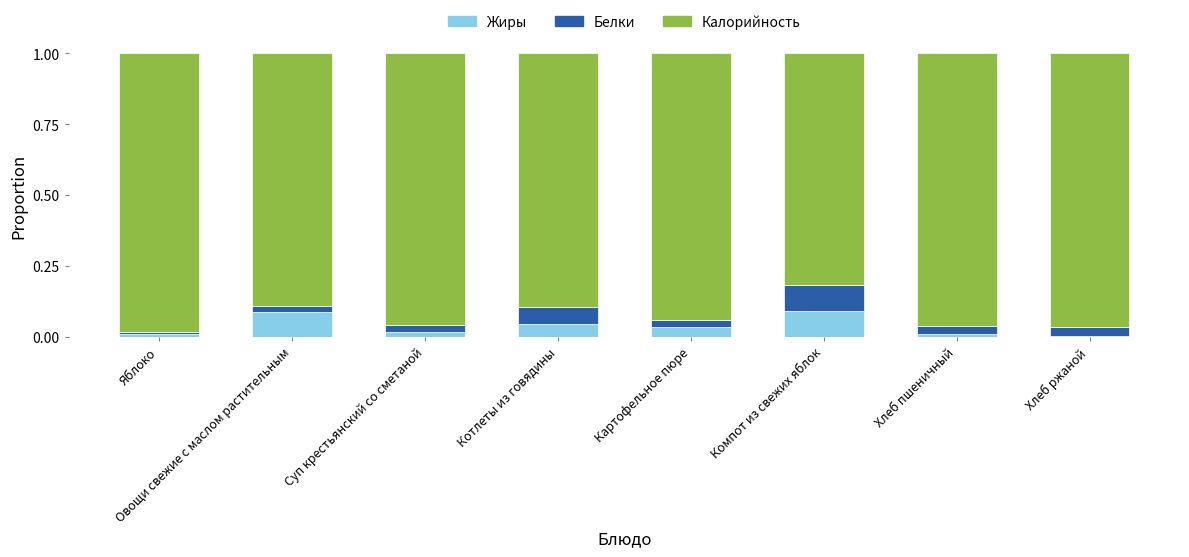

Is it true that Жиры equals 0.1 at Картофельное пюре?

False